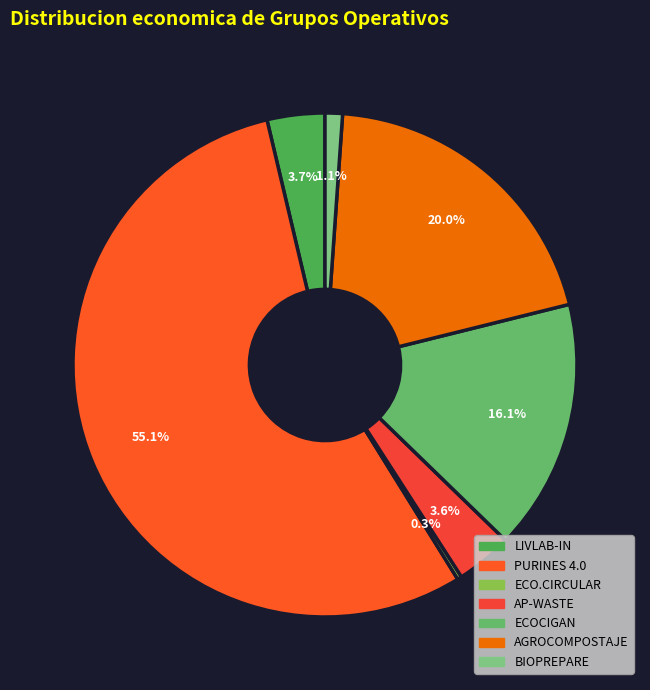

Which category has the biggest portion of the pie?

PURINES 4.0